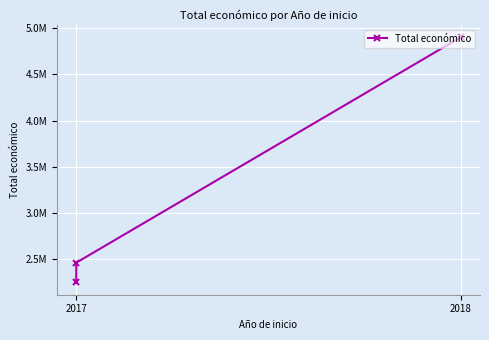

What is the sum of all values?

9617891